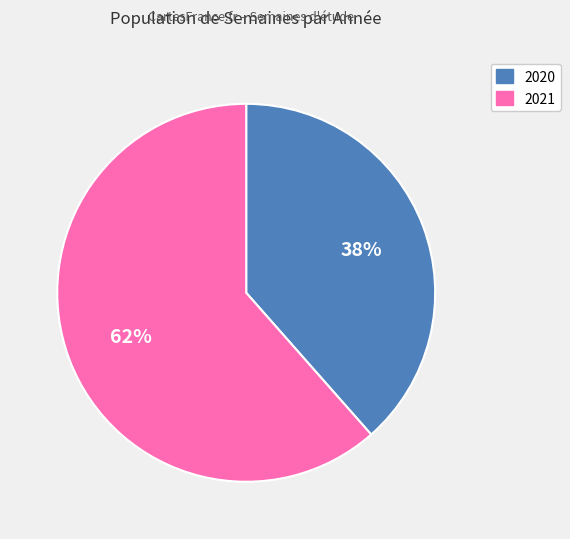

Is the sum of 2021 and 2020 greater than half?

Yes